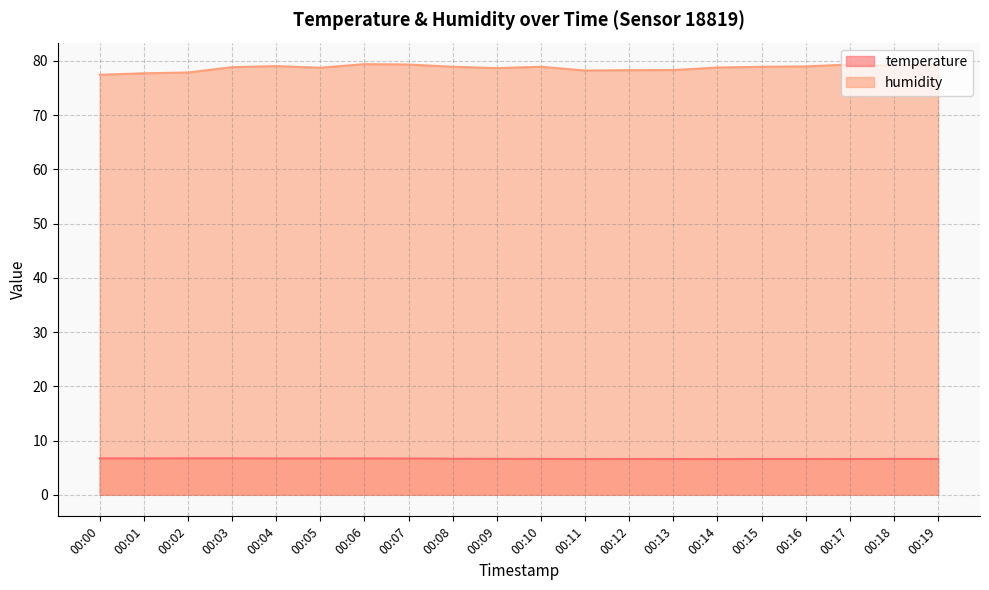

How many values in the humidity series exceed 78?

17